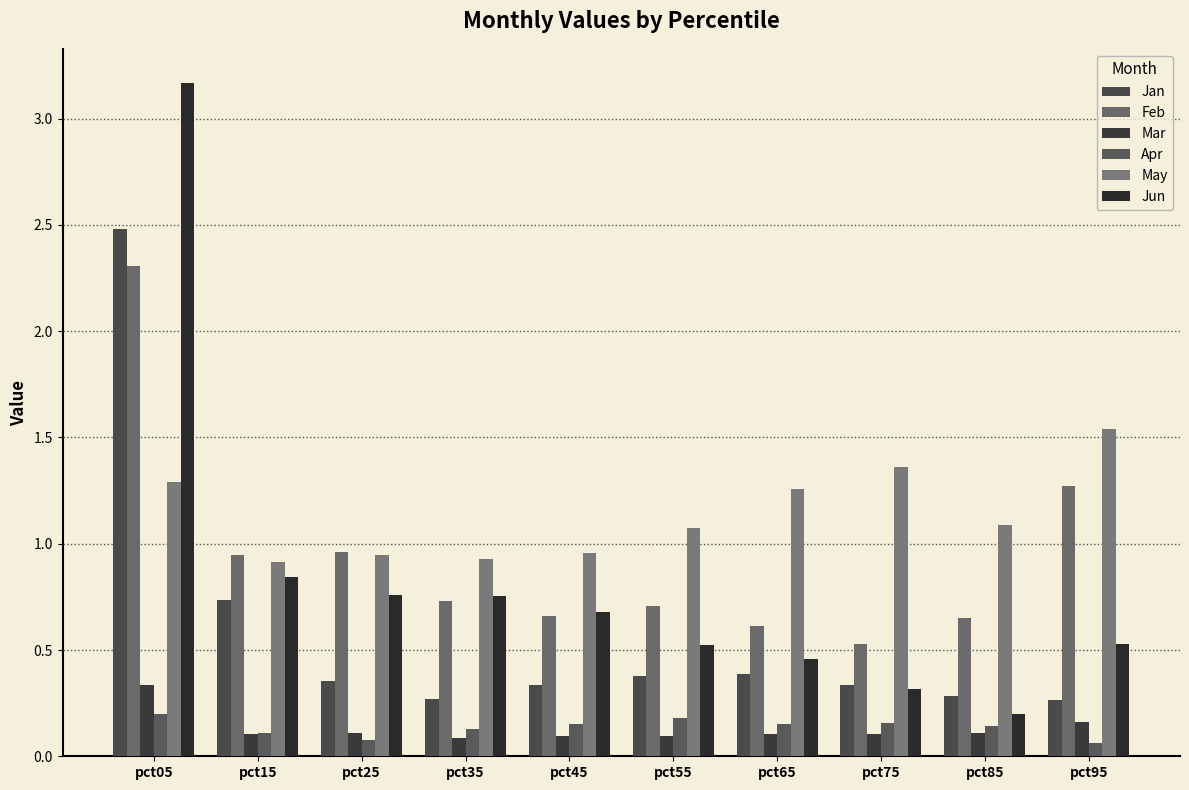

Reading left to right, what are all the values shown in this chart?

Jan: 2.5	0.7	0.4	0.3	0.3	0.4	0.4	0.3	0.3	0.3
Feb: 2.3	0.9	1.0	0.7	0.7	0.7	0.6	0.5	0.6	1.3
Mar: 0.3	0.1	0.1	0.1	0.1	0.1	0.1	0.1	0.1	0.2
Apr: 0.2	0.1	0.1	0.1	0.2	0.2	0.1	0.2	0.1	0.1
May: 1.3	0.9	0.9	0.9	1.0	1.1	1.3	1.4	1.1	1.5
Jun: 3.2	0.8	0.8	0.8	0.7	0.5	0.5	0.3	0.2	0.5